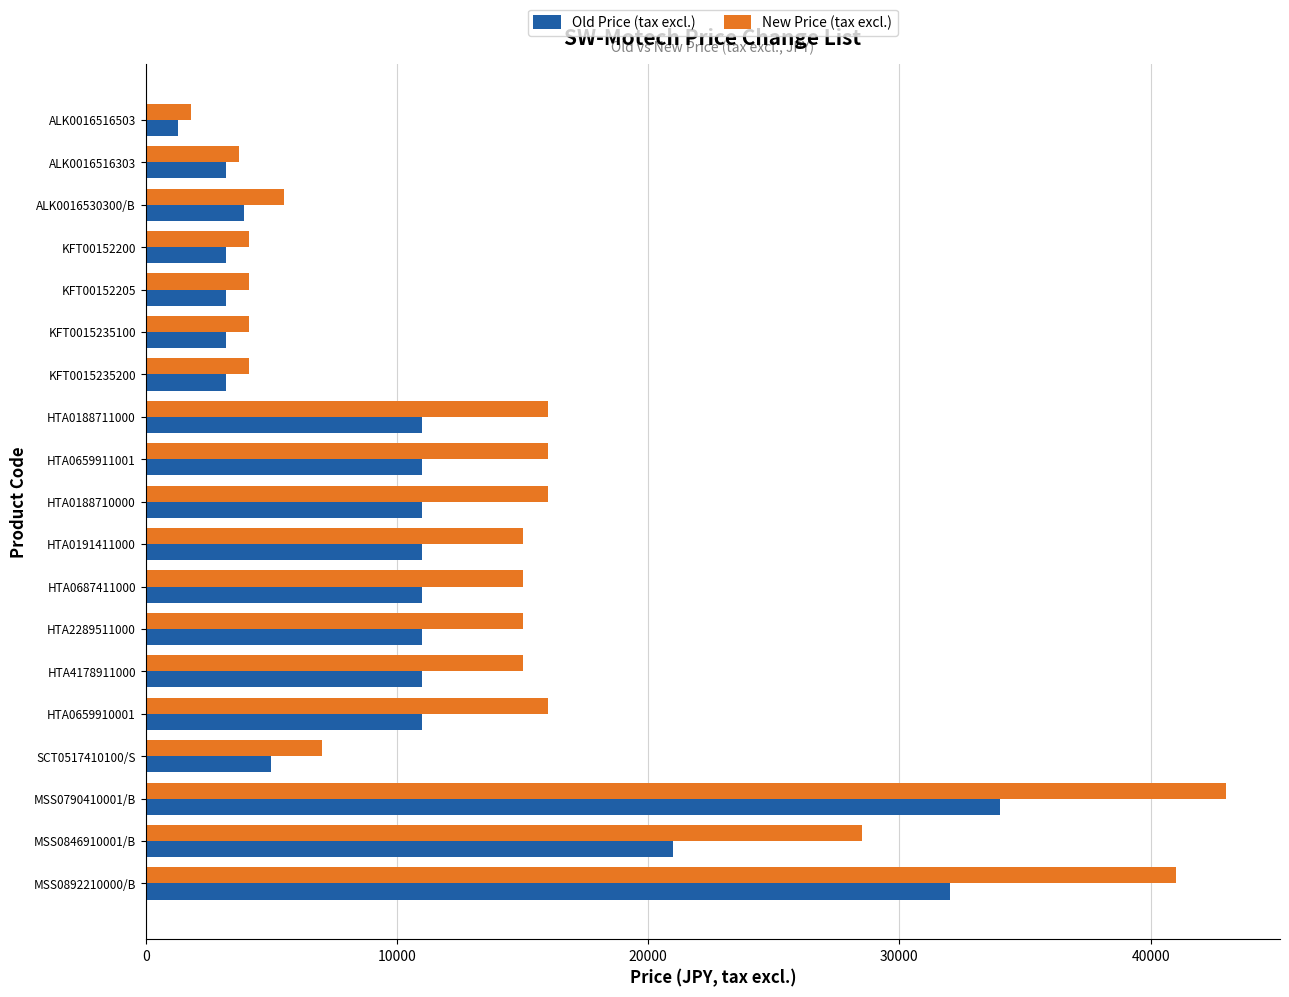

The value of Old Price (tax excl.) at HTA2289511000 is 11000. True or false?

True